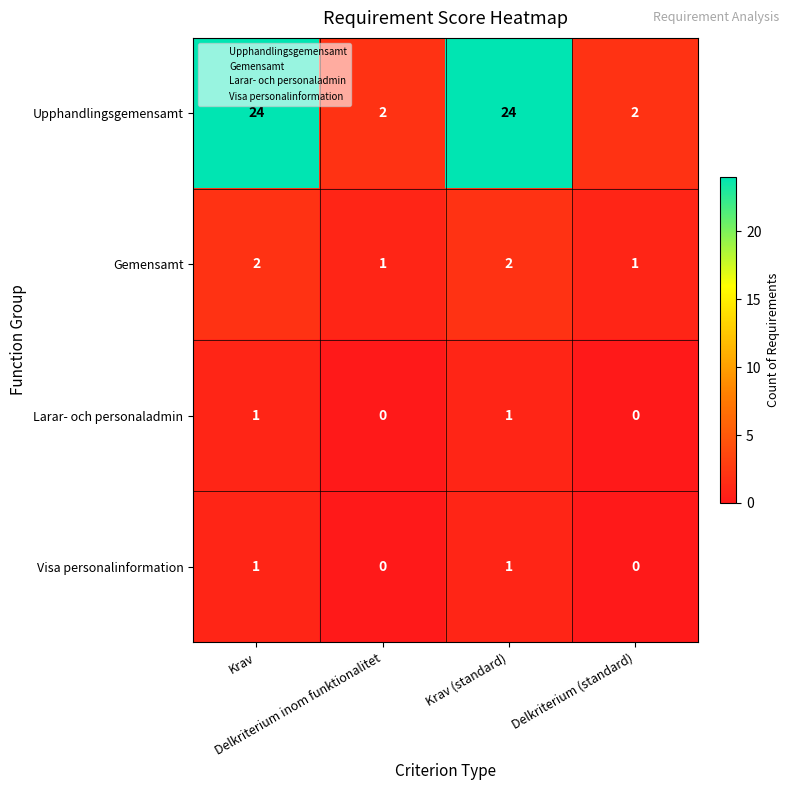

Which series has the largest total across all categories?

Upphandlingsgemensamt